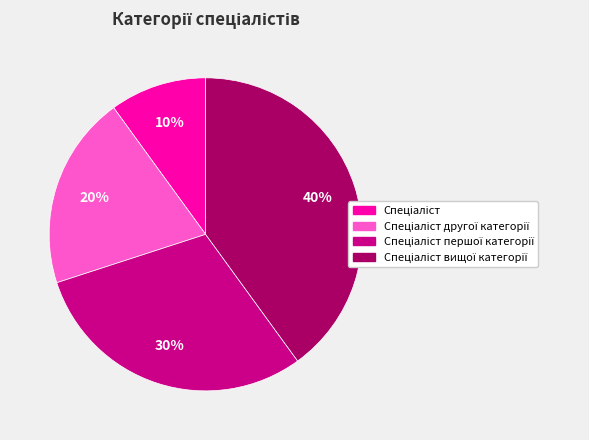

Is there a majority slice in this chart?

No